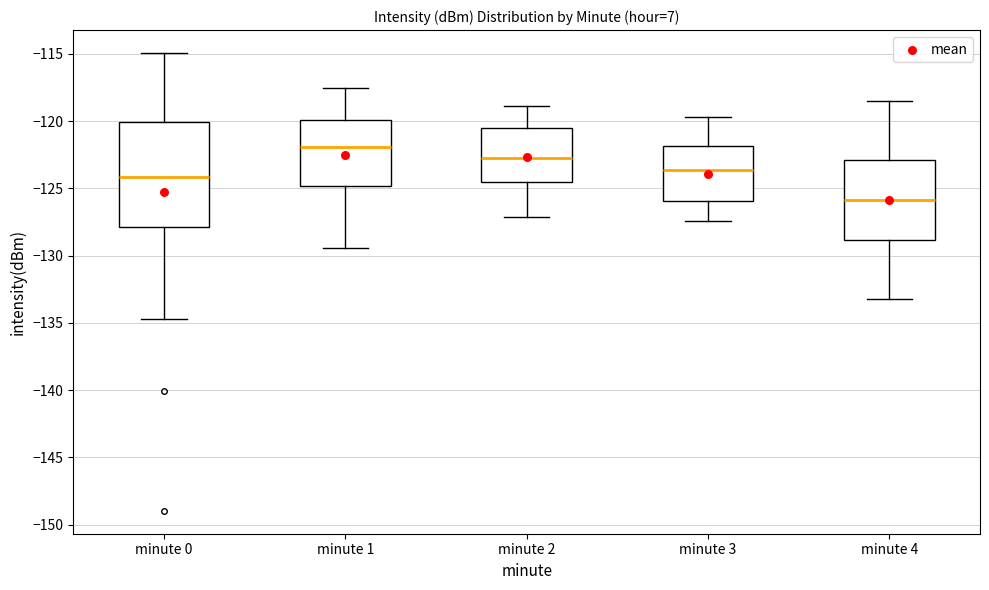

Which box has the lowest median line?

minute 4